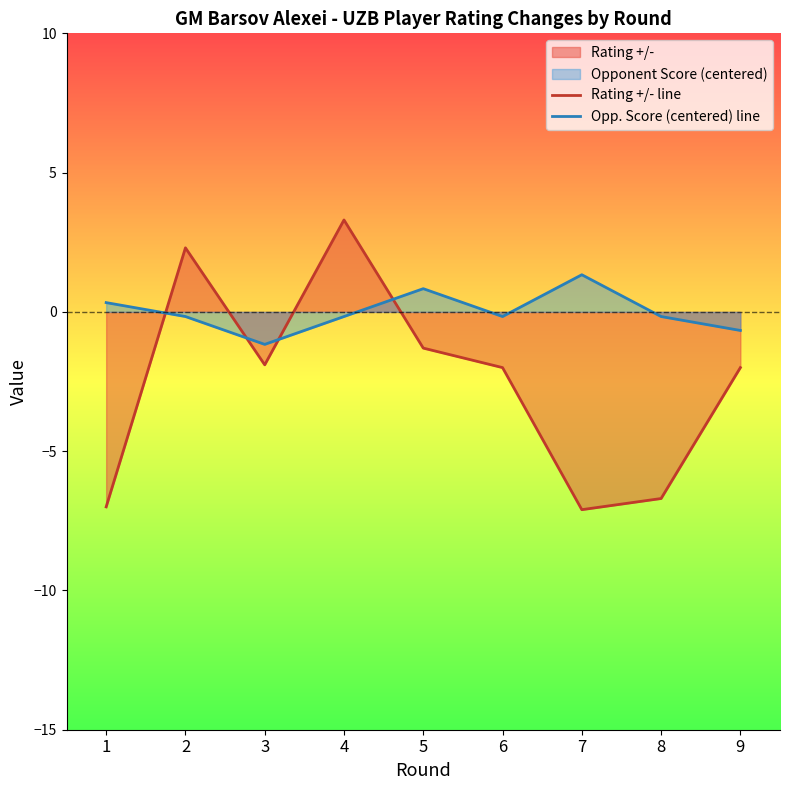

Between 9 and 8, which is larger?

9